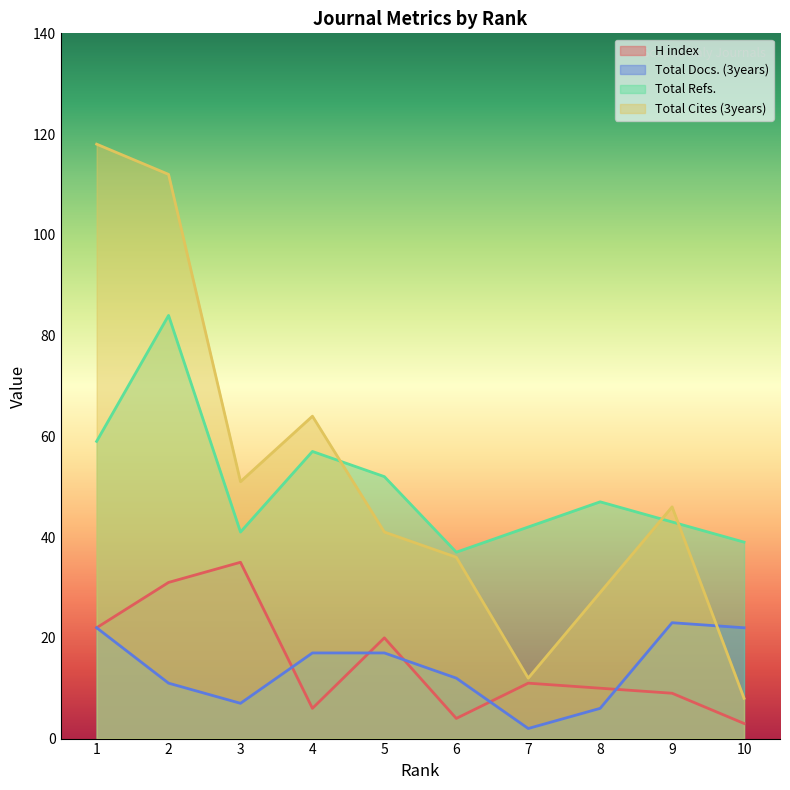

Is it true that H index equals 9 at 4?

False